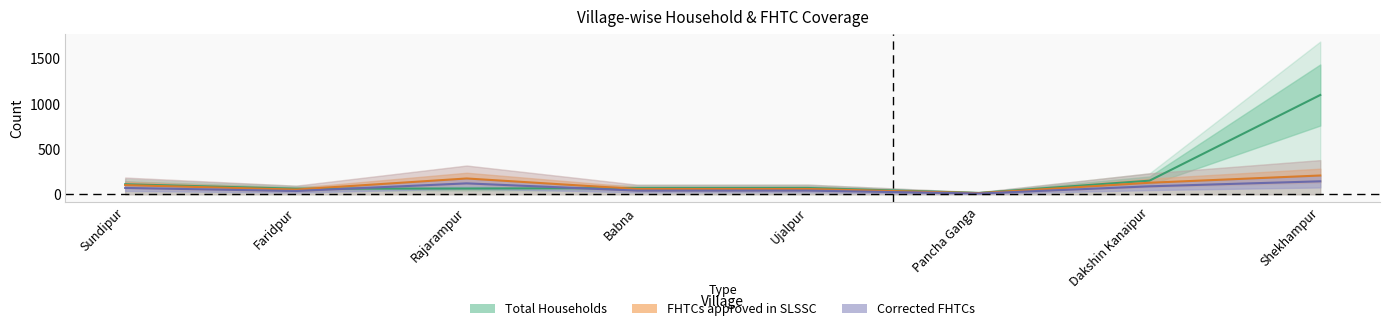

How many data points in Total Households are less than 69?

4